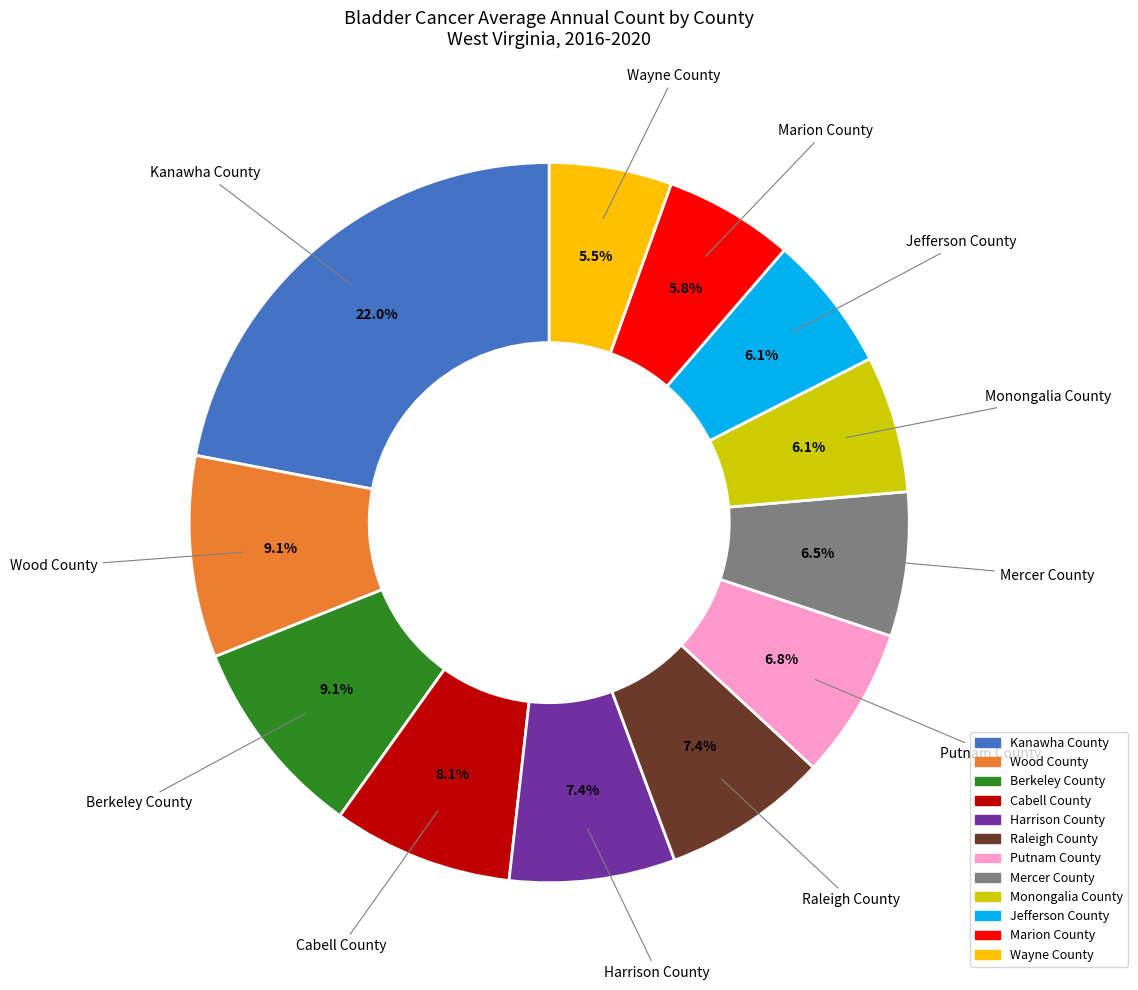

To the nearest percent, what is the average slice percentage?

8%